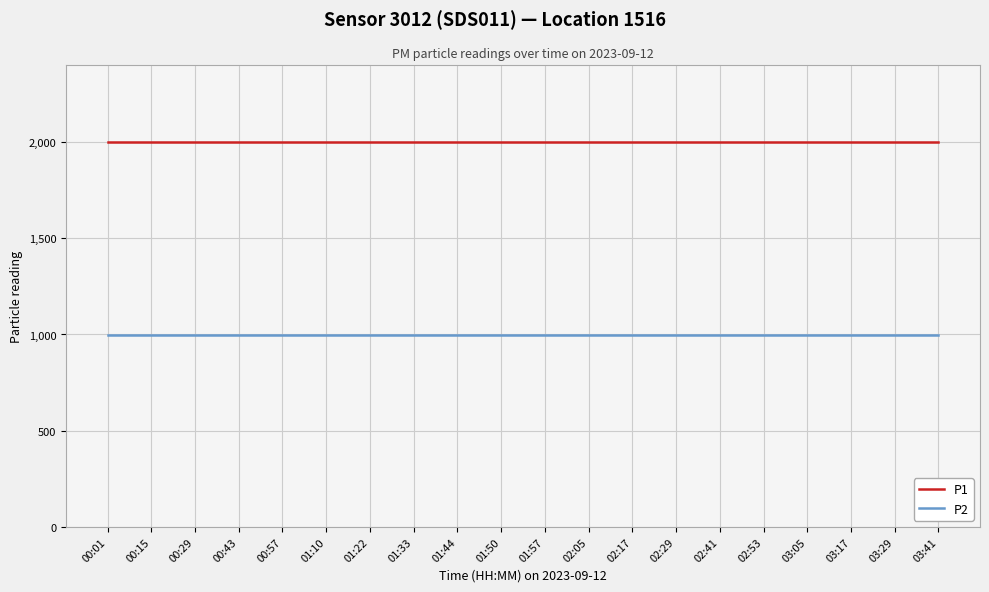

What is the highest value of the P2 series?

999.9